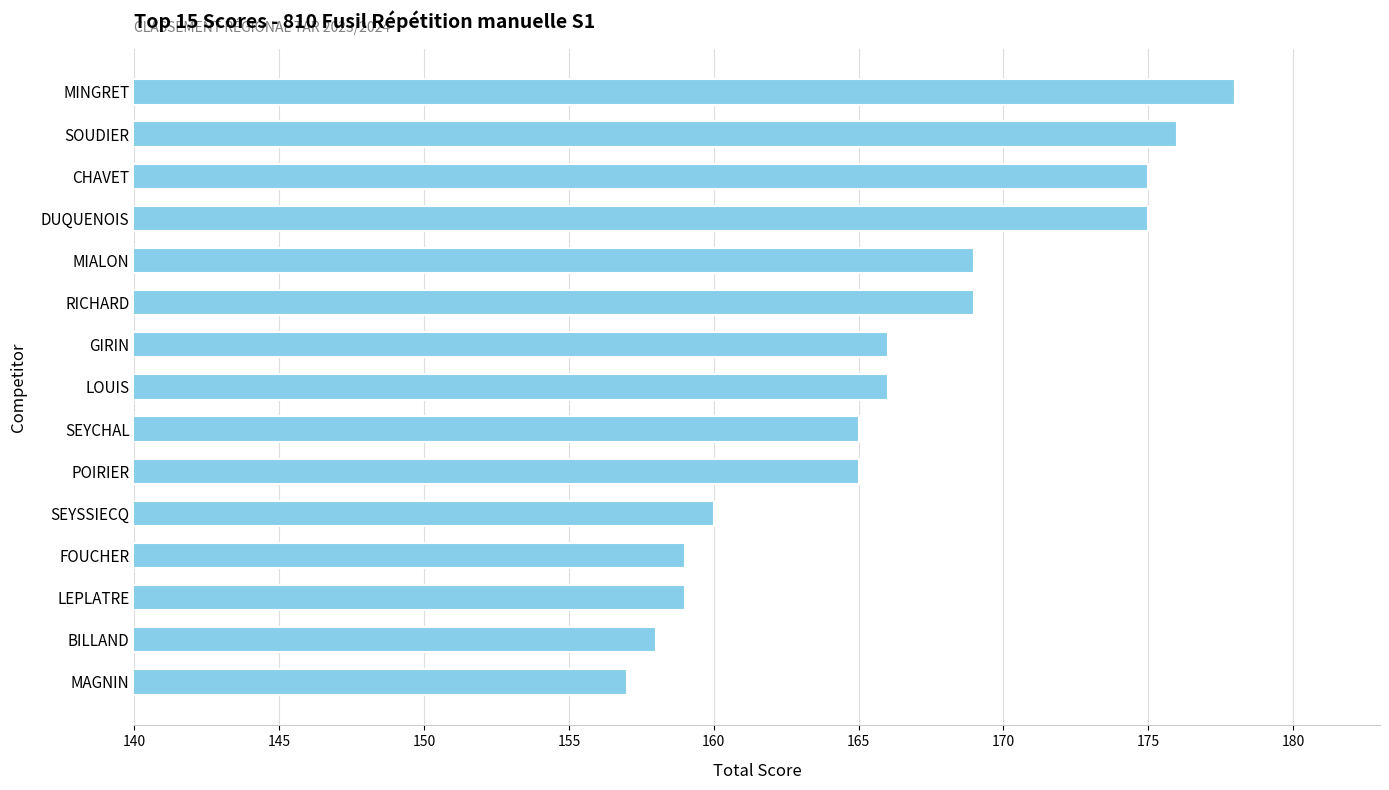

What is the change in value from LOUIS to MINGRET?

+12